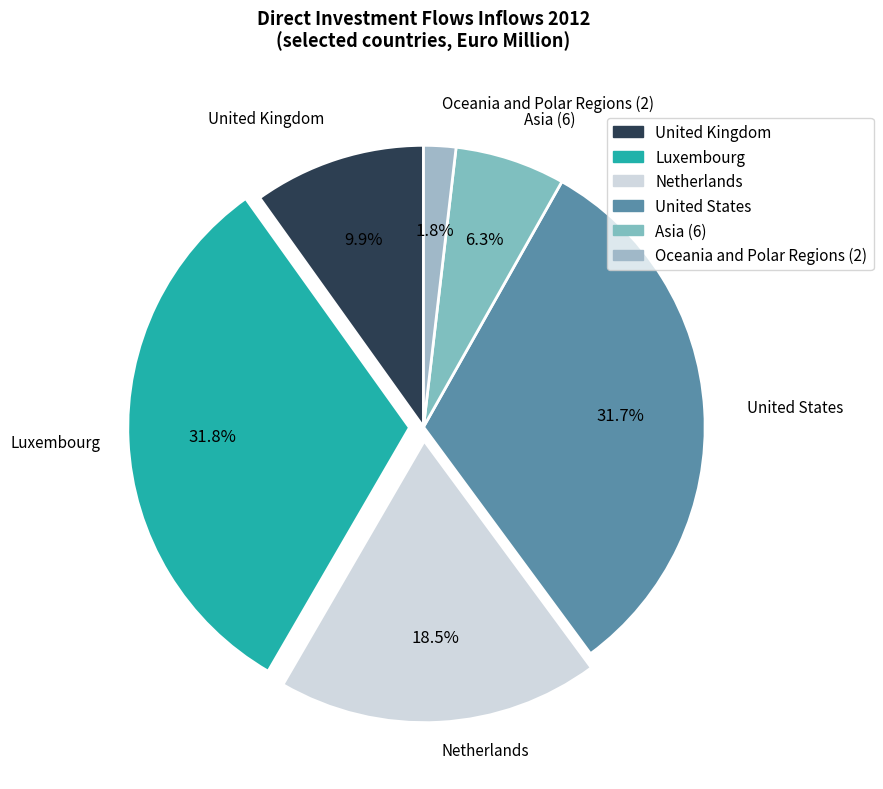

What is the smallest slice in the pie chart?

Oceania and Polar Regions (2)